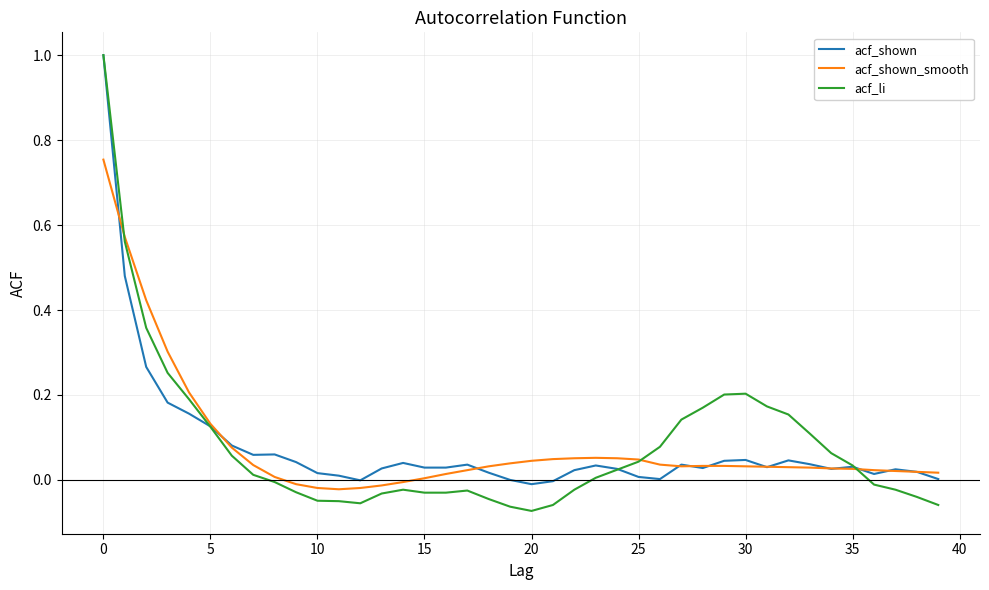

What is the highest value of the acf_shown series?

1.0